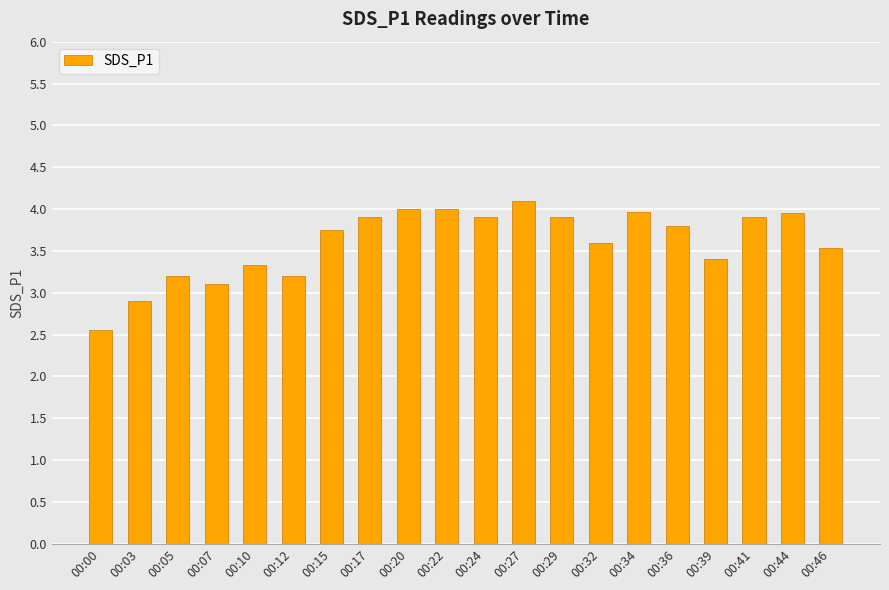

What is the change in value from 00:27 to 00:46?

-0.6